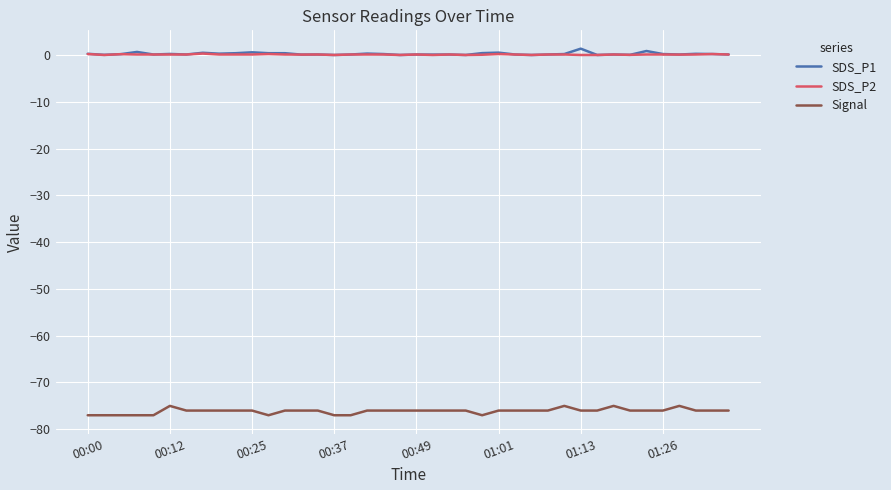

What is the minimum value shown in the chart?

-77.0